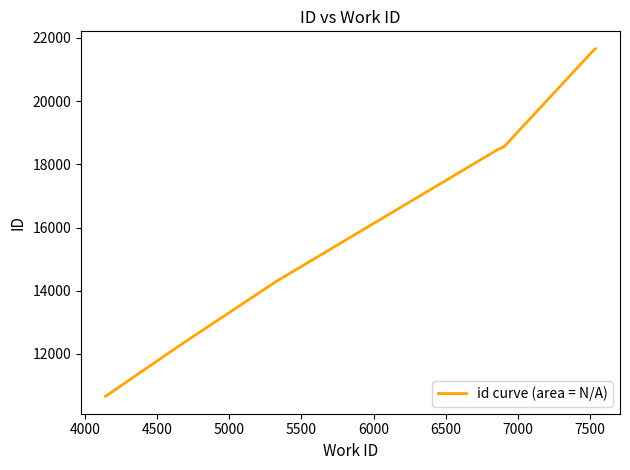

True or false: the data has more than 2 interior local peaks.

False